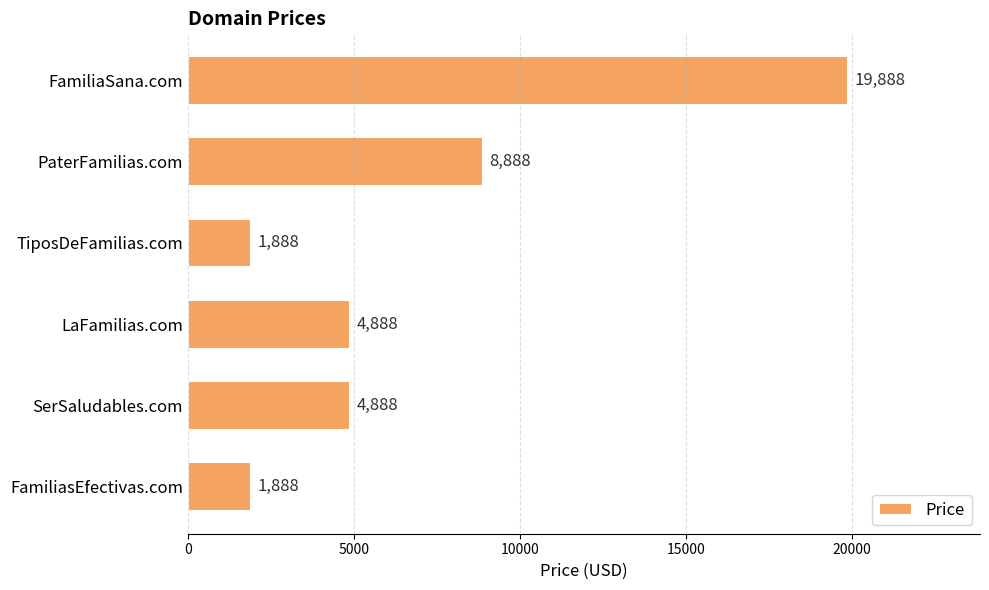

Reading top to bottom, list all the values displayed in this chart.

FamiliaSana.com=19888	PaterFamilias.com=8888	TiposDeFamilias.com=1888	LaFamilias.com=4888	SerSaludables.com=4888	FamiliasEfectivas.com=1888